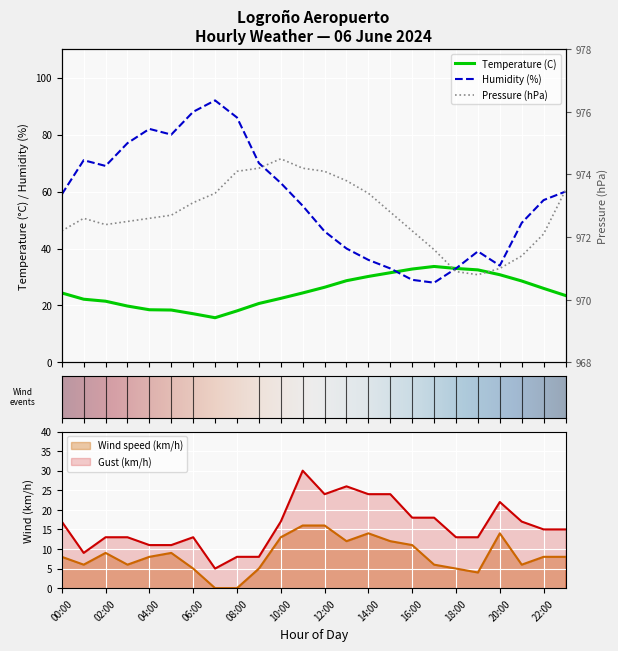

What are all the series names shown in the legend?

Temperature (C), Humidity (%), Pressure (hPa), Wind speed (km/h), Gust (km/h)